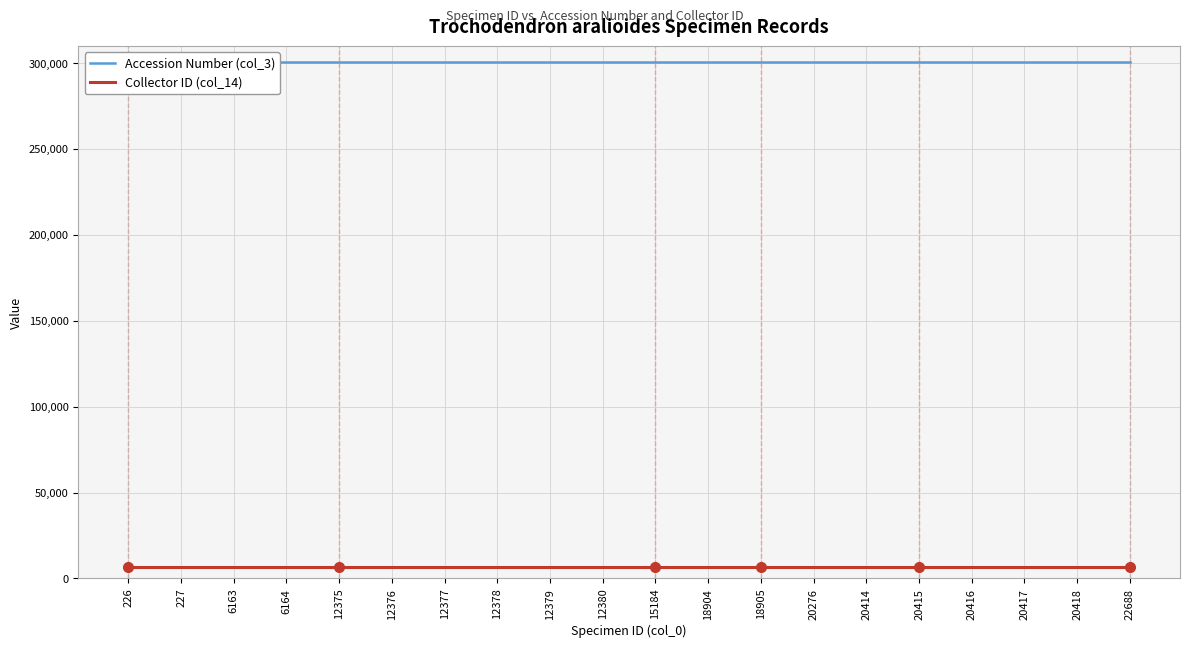

Is this an area chart (filled region under the line)?

No